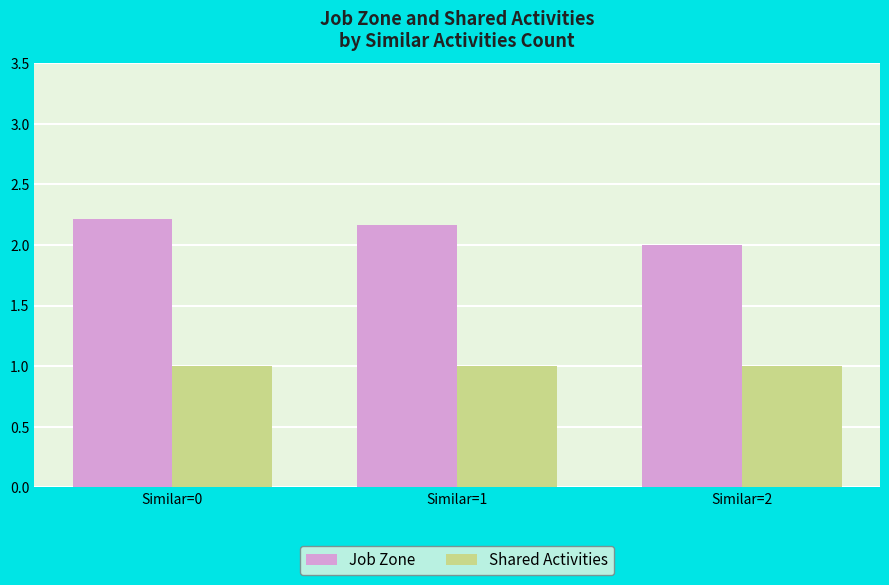

What are all the series names shown in the legend?

Job Zone, Shared Activities